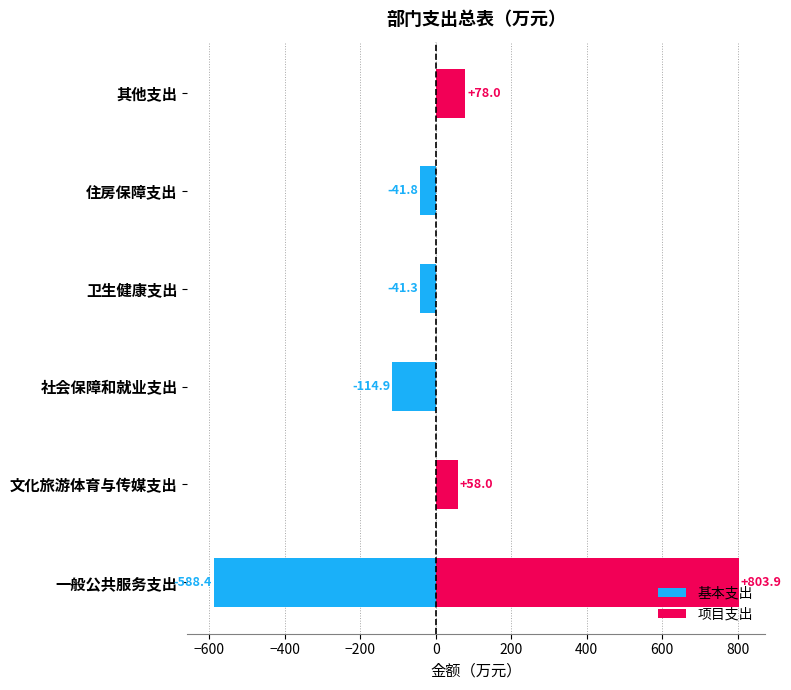

What is the sum of the 项目支出 values at 文化旅游体育与传媒支出 and 一般公共服务支出?

861.9